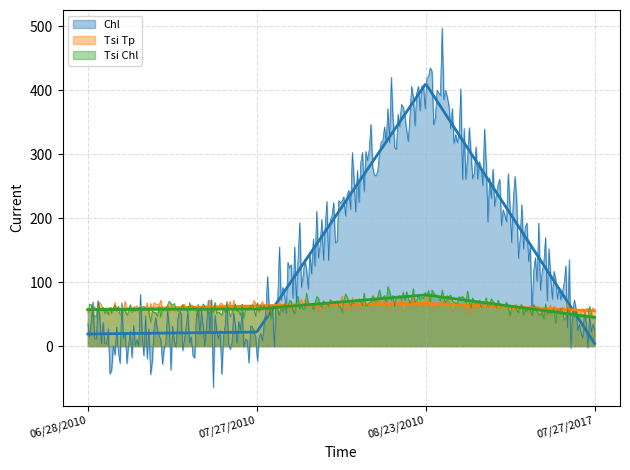

Between 07/27/2017 and 06/28/2010, which is larger?

06/28/2010